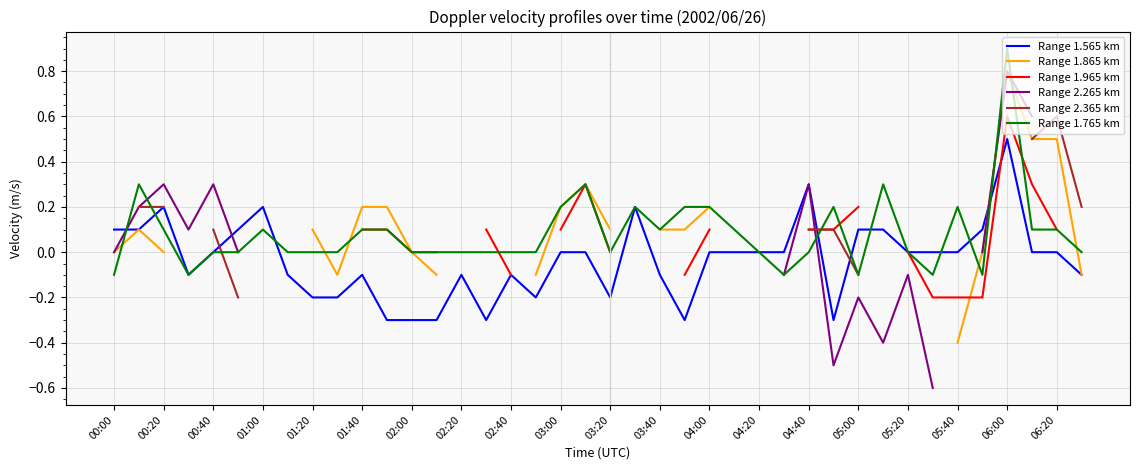

What is the maximum value for Range 1.565 km?

0.5